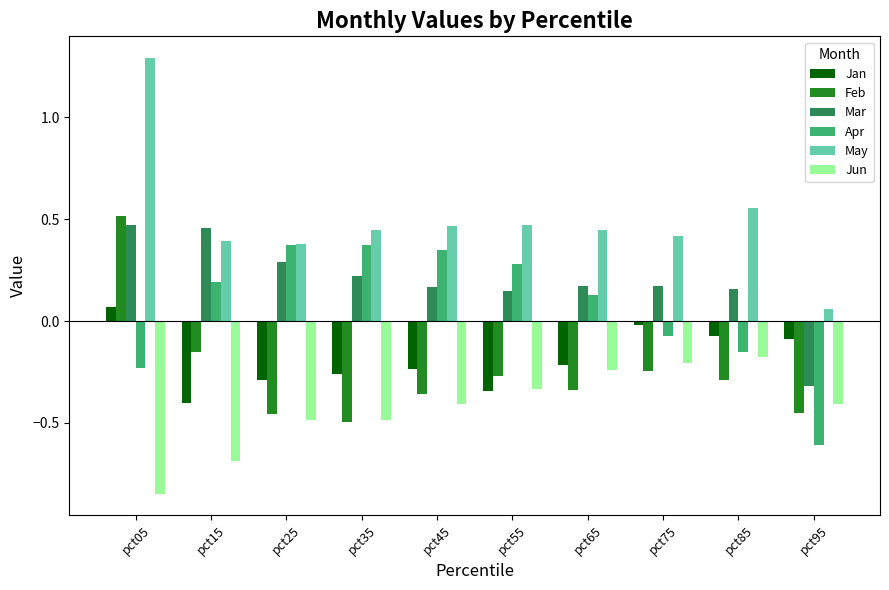

What is the spread (max minus min) of values at pct35?

0.9